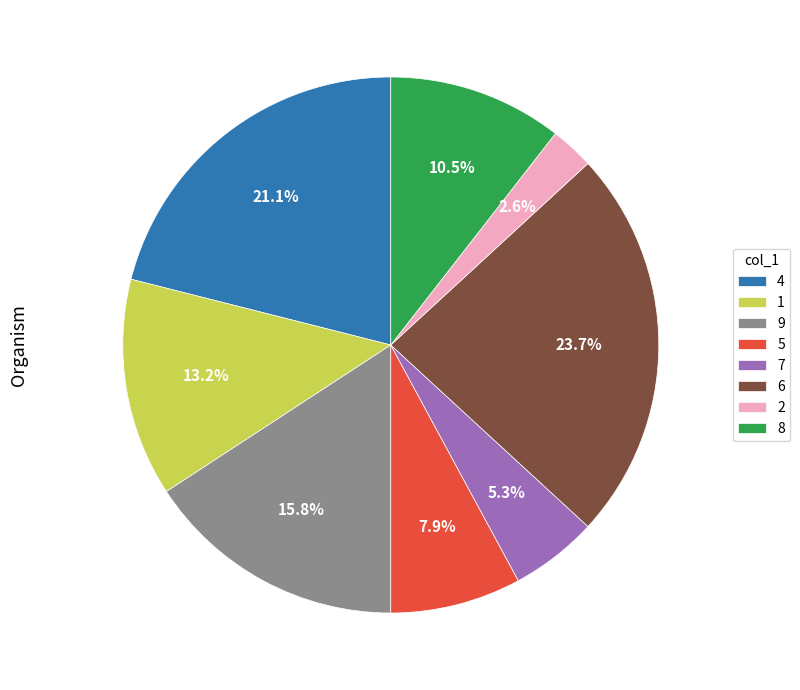

Does any single category account for the majority?

No